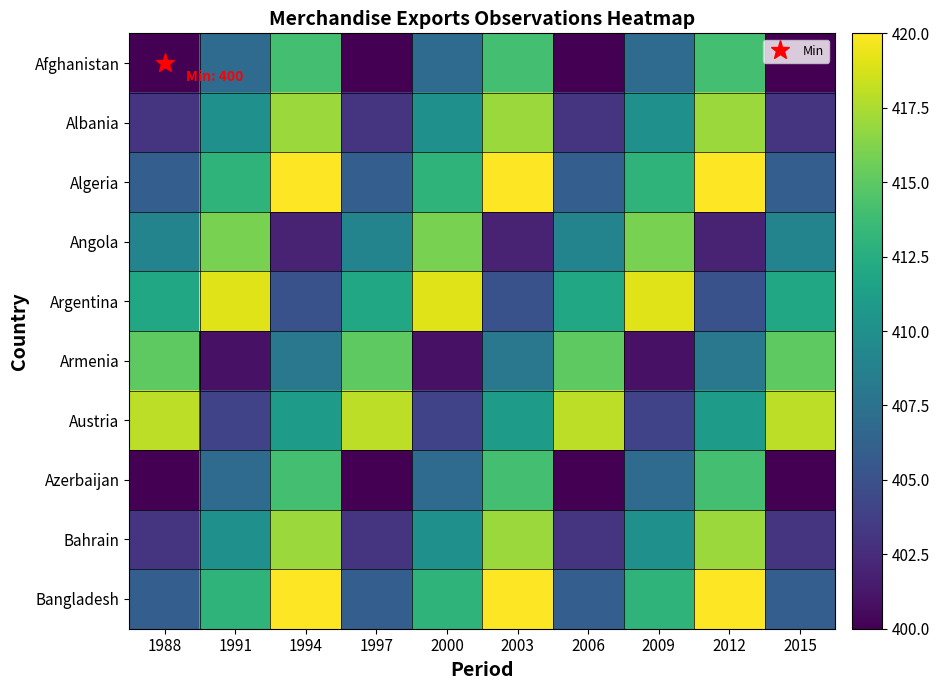

What is the difference between the highest and lowest values at 2012?

18